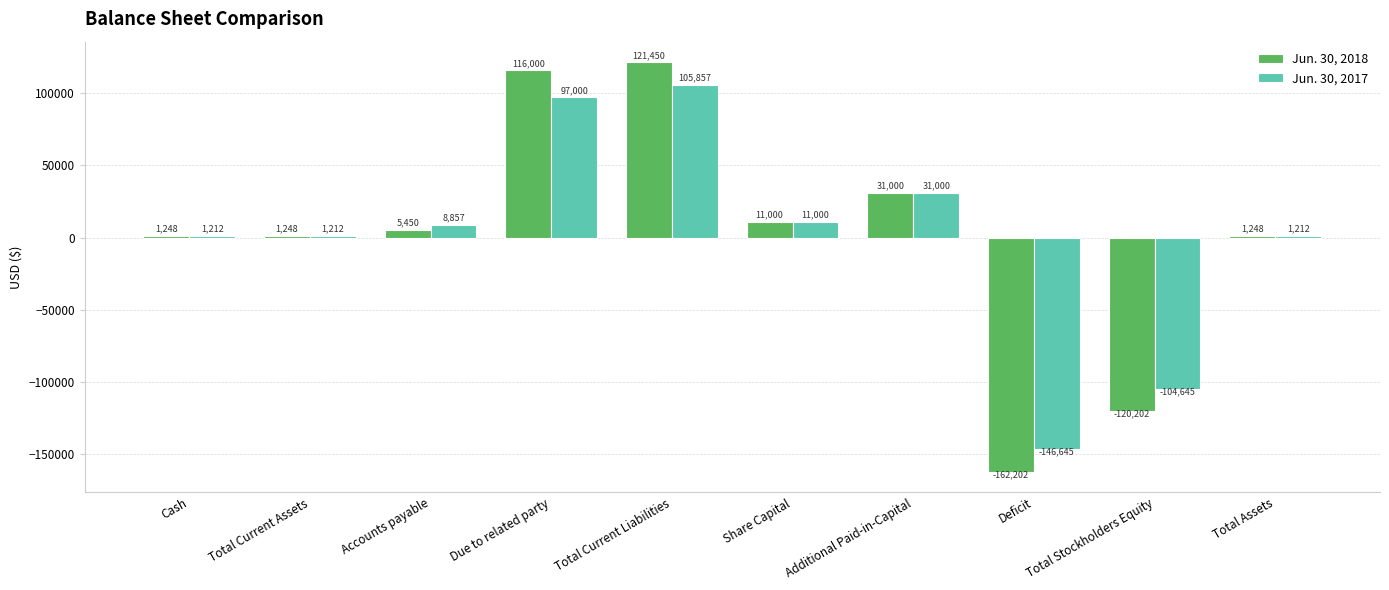

What is the label of the 10th bar from the right?

Cash